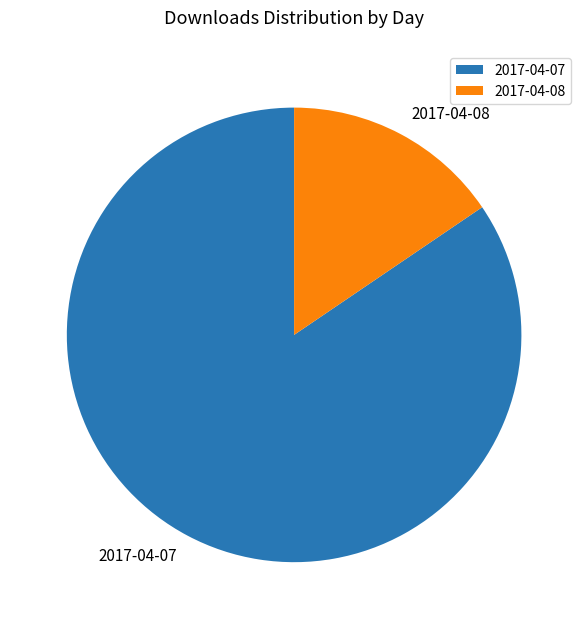

Is there any slice that represents more than half of the pie?

Yes